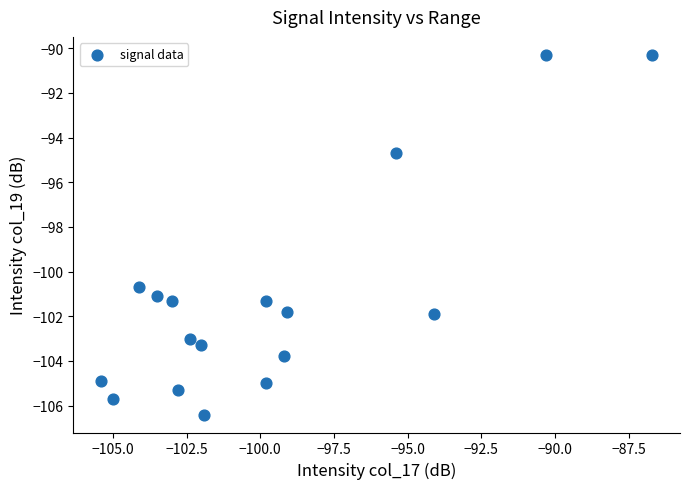

What is the range of X values (max minus min)?

18.7